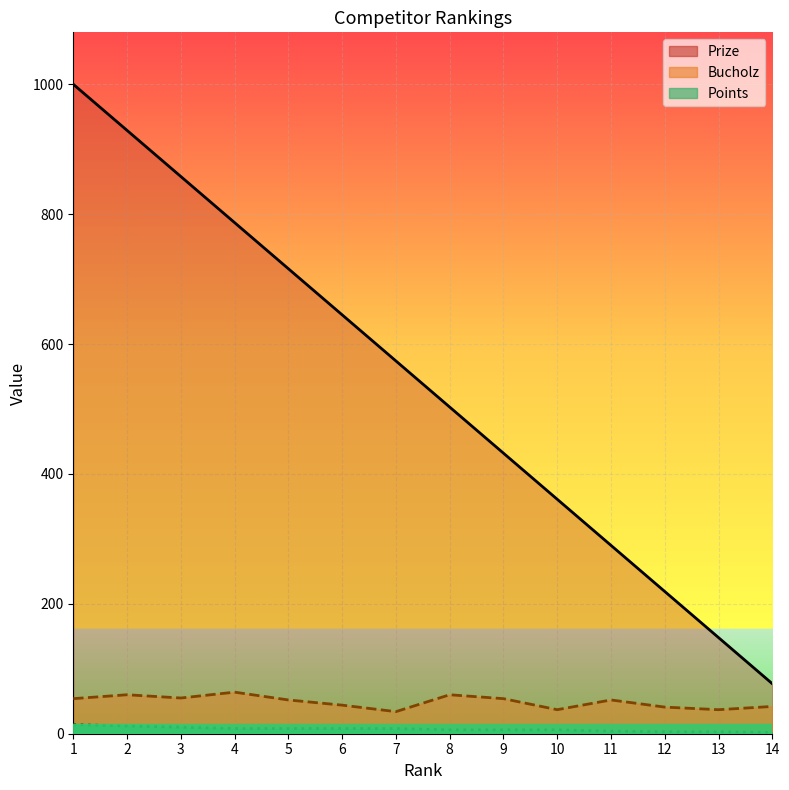

Is it true that Prize equals 236 at 8?

False